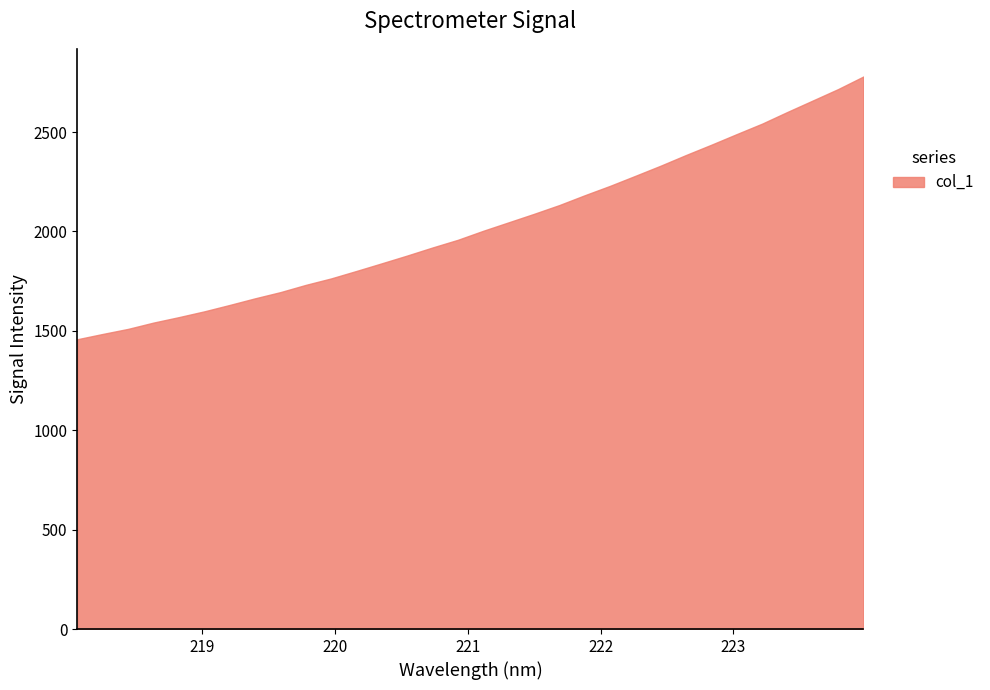

What is the maximum value shown in the chart?

2779.5